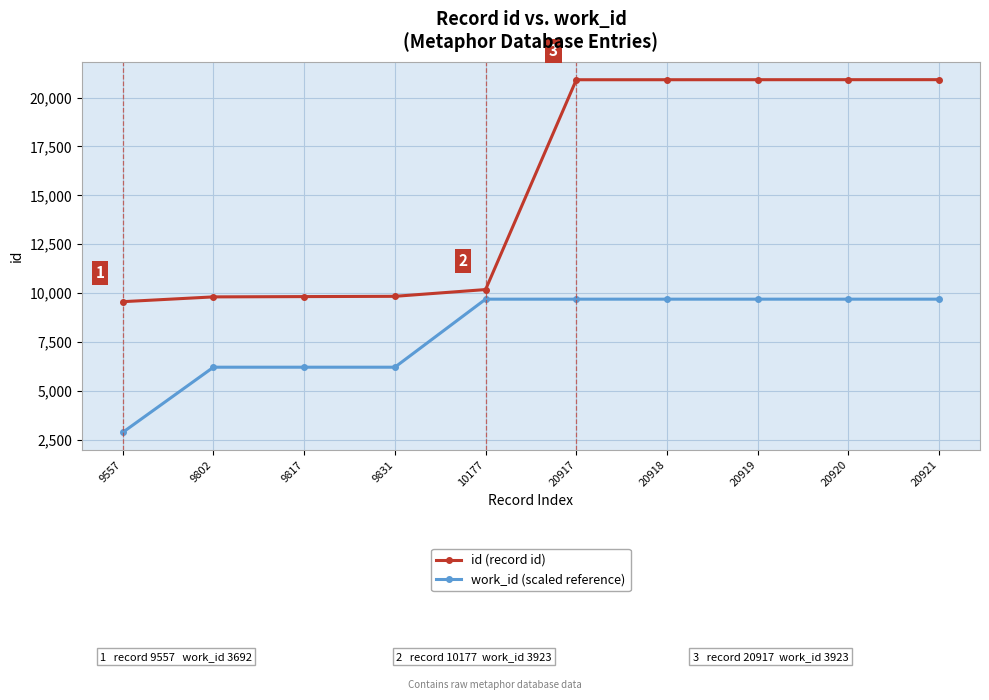

Which series has the largest total across all categories?

id (record id)